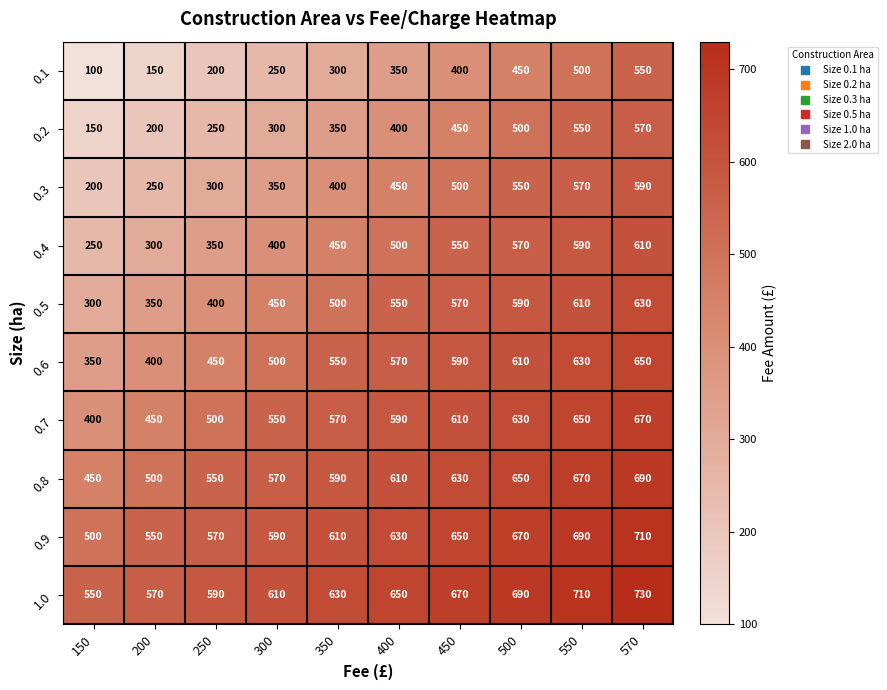

What is the difference between the highest and lowest values at 550?

210